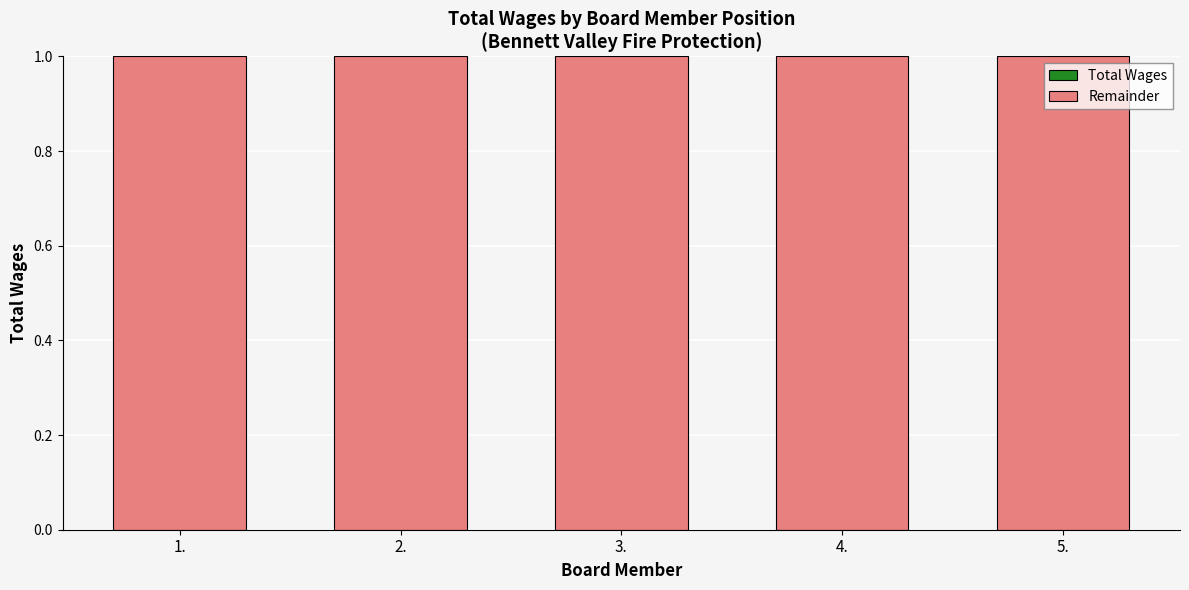

What are all the series names shown in the legend?

Total Wages, Remainder